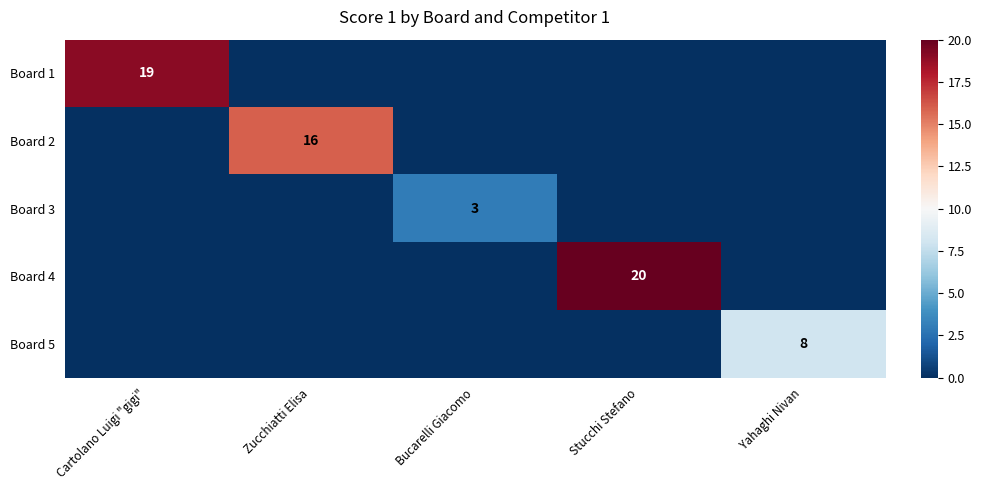

The Board 3 series shows 3 at Bucarelli Giacomo. True or false?

True